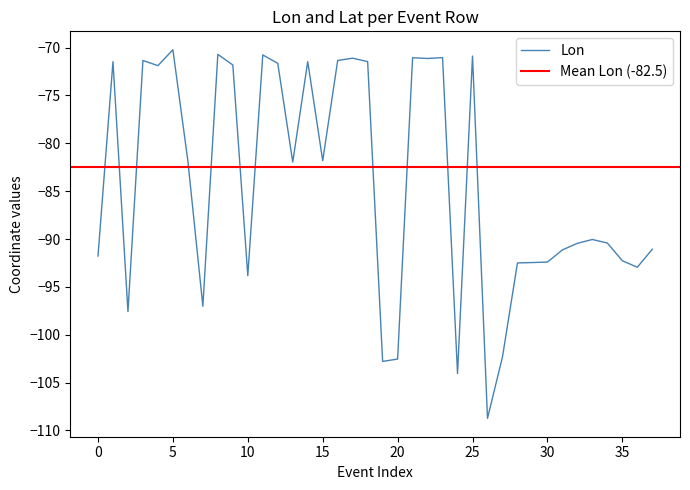

How many values exceed -81?

16